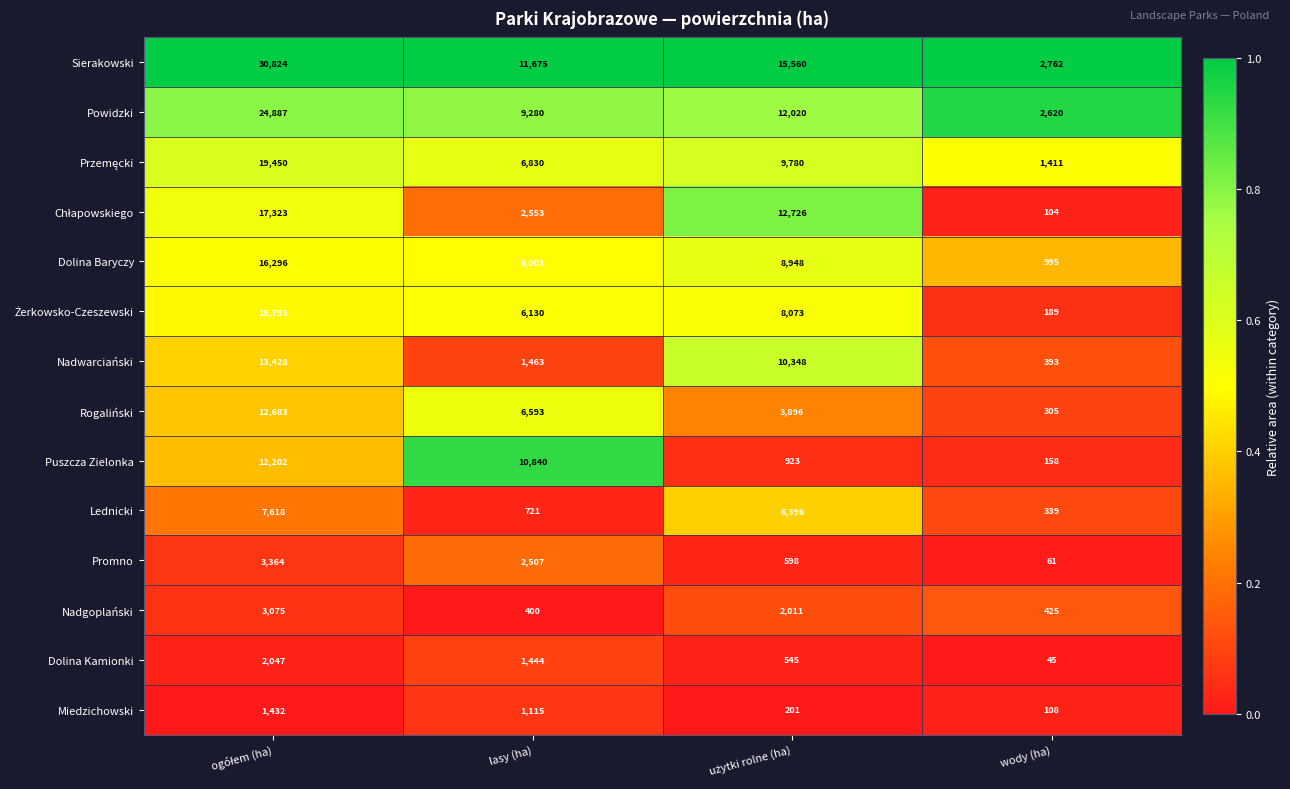

At which category does the chart reach its minimum across all series?

wody (ha)